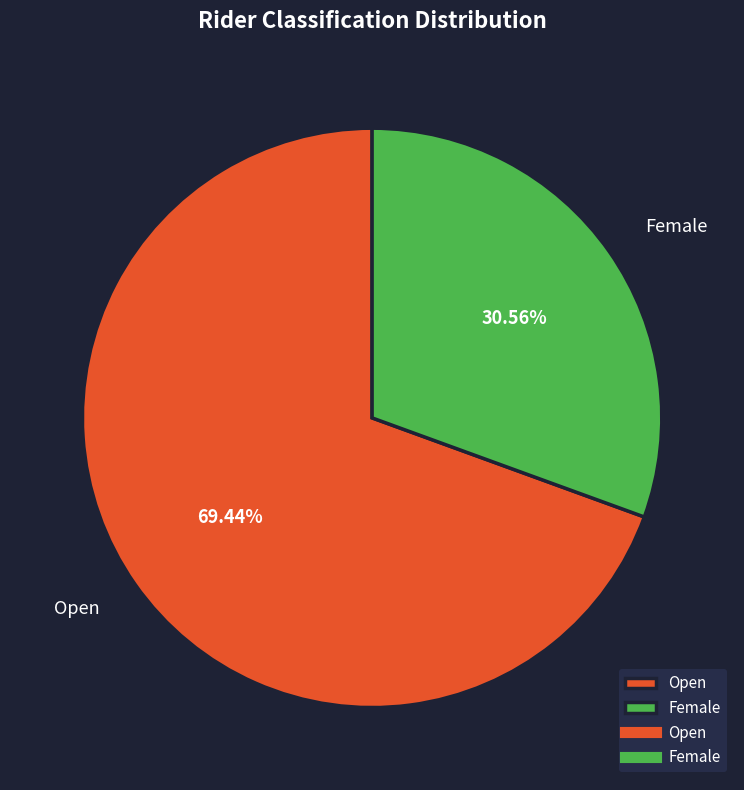

To the nearest percent, what is the difference between the largest and smallest slice percentages?

39%